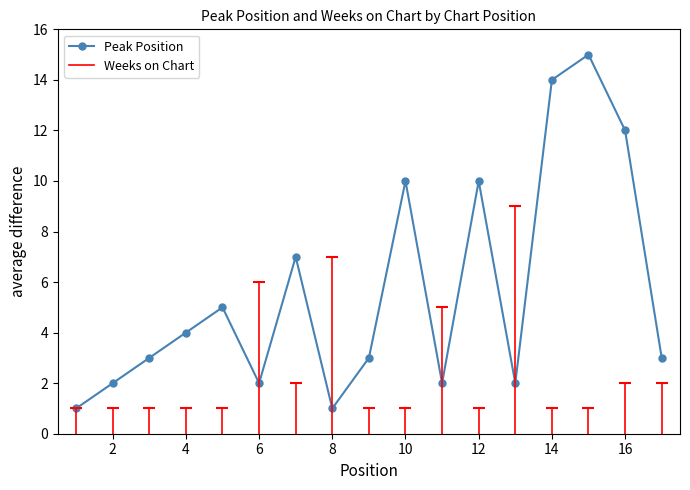

What is the difference between the maximum and second lowest values?

14